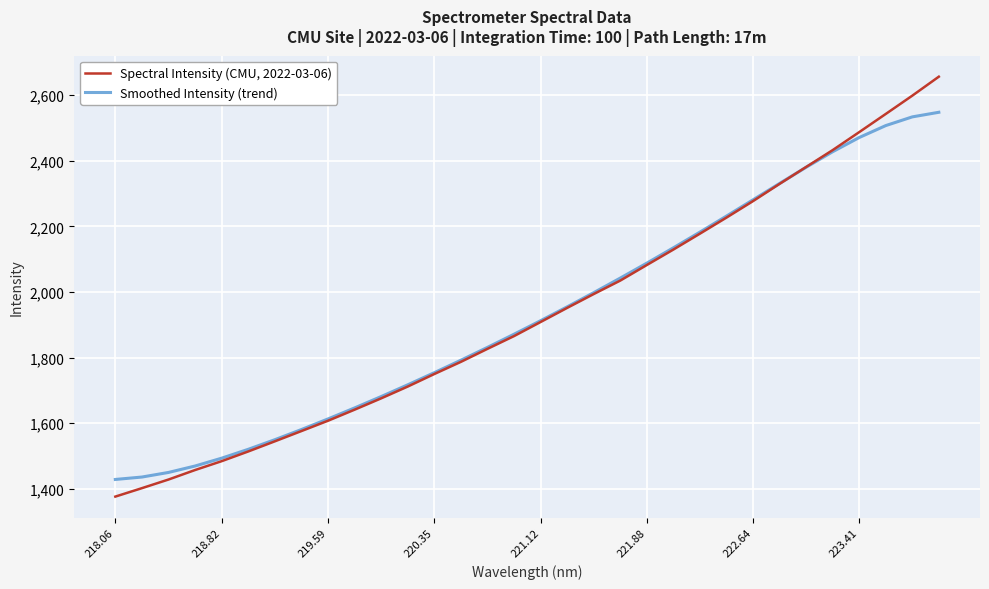

What is the greatest value displayed?

2656.7